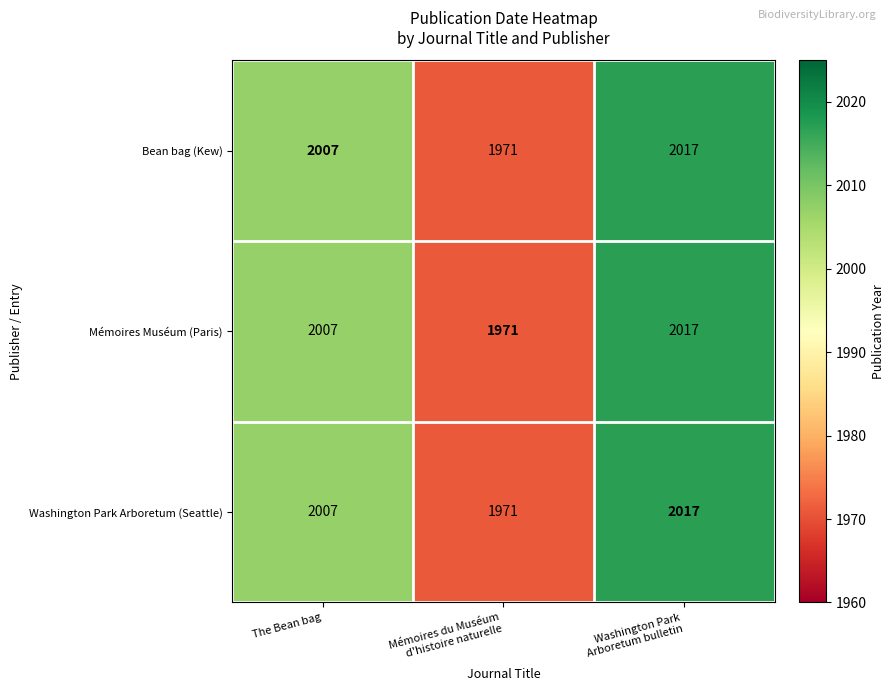

What is the minimum value for Mémoires Muséum (Paris)?

1971